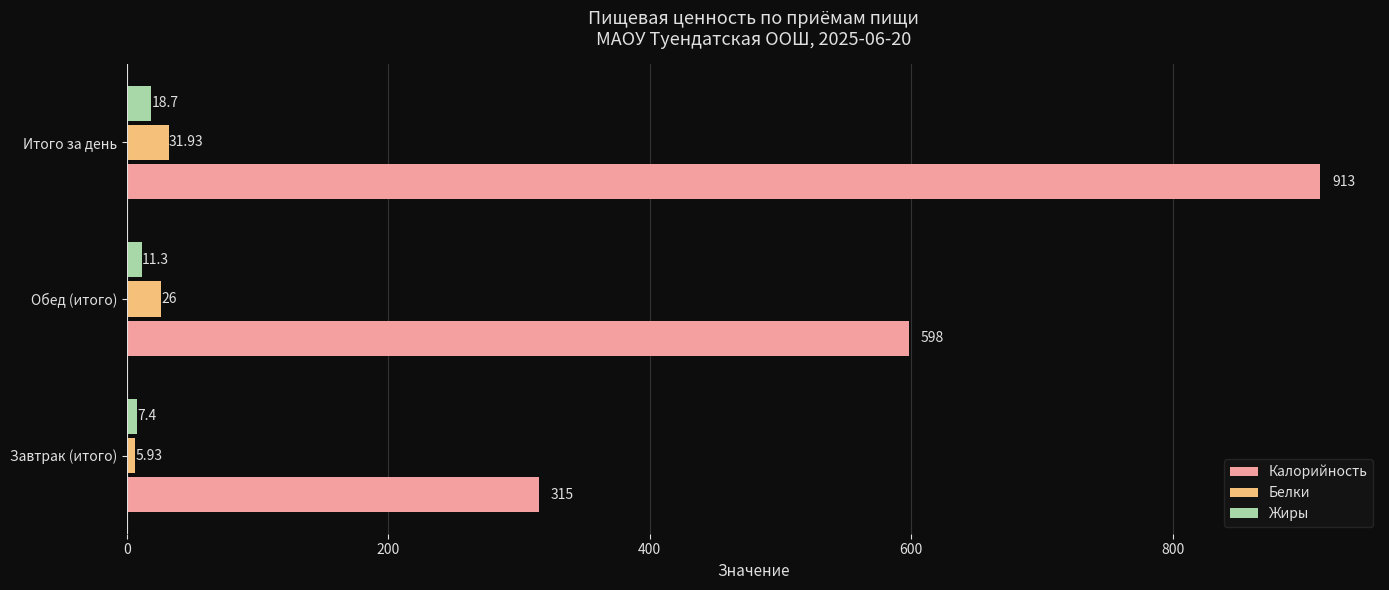

Which series has the largest total across all categories?

Калорийность